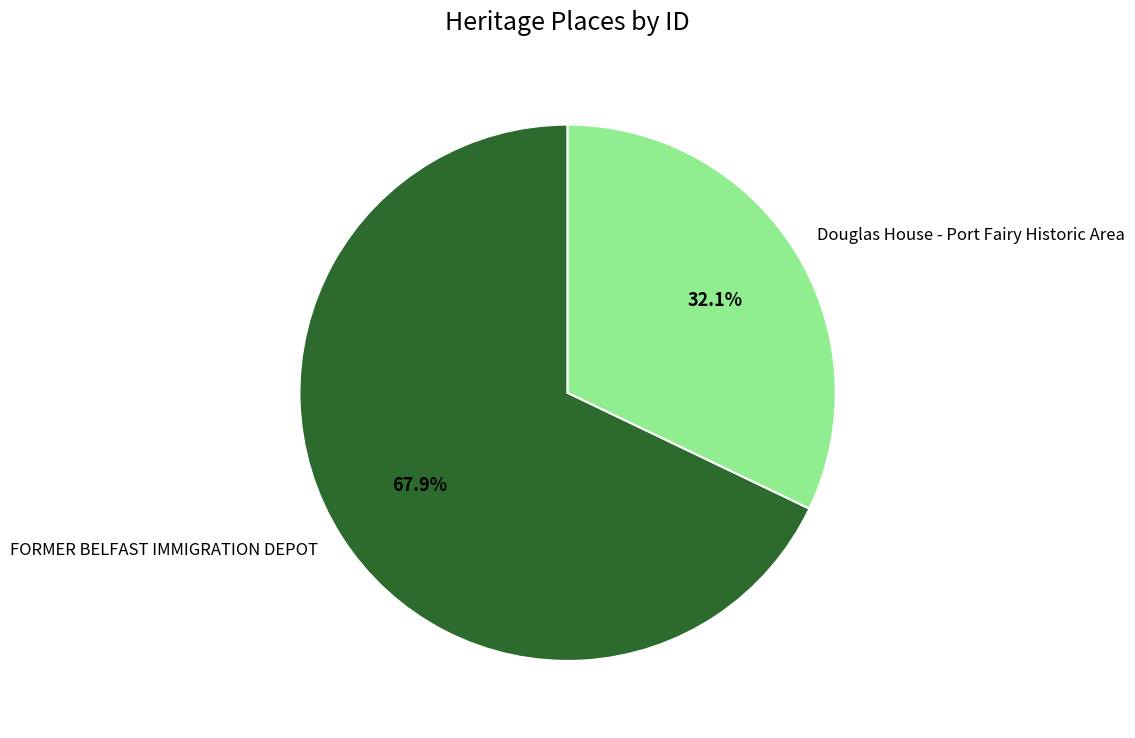

Do FORMER BELFAST IMMIGRATION DEPOT and Douglas House - Port Fairy Historic Area together represent more than half of the pie?

Yes